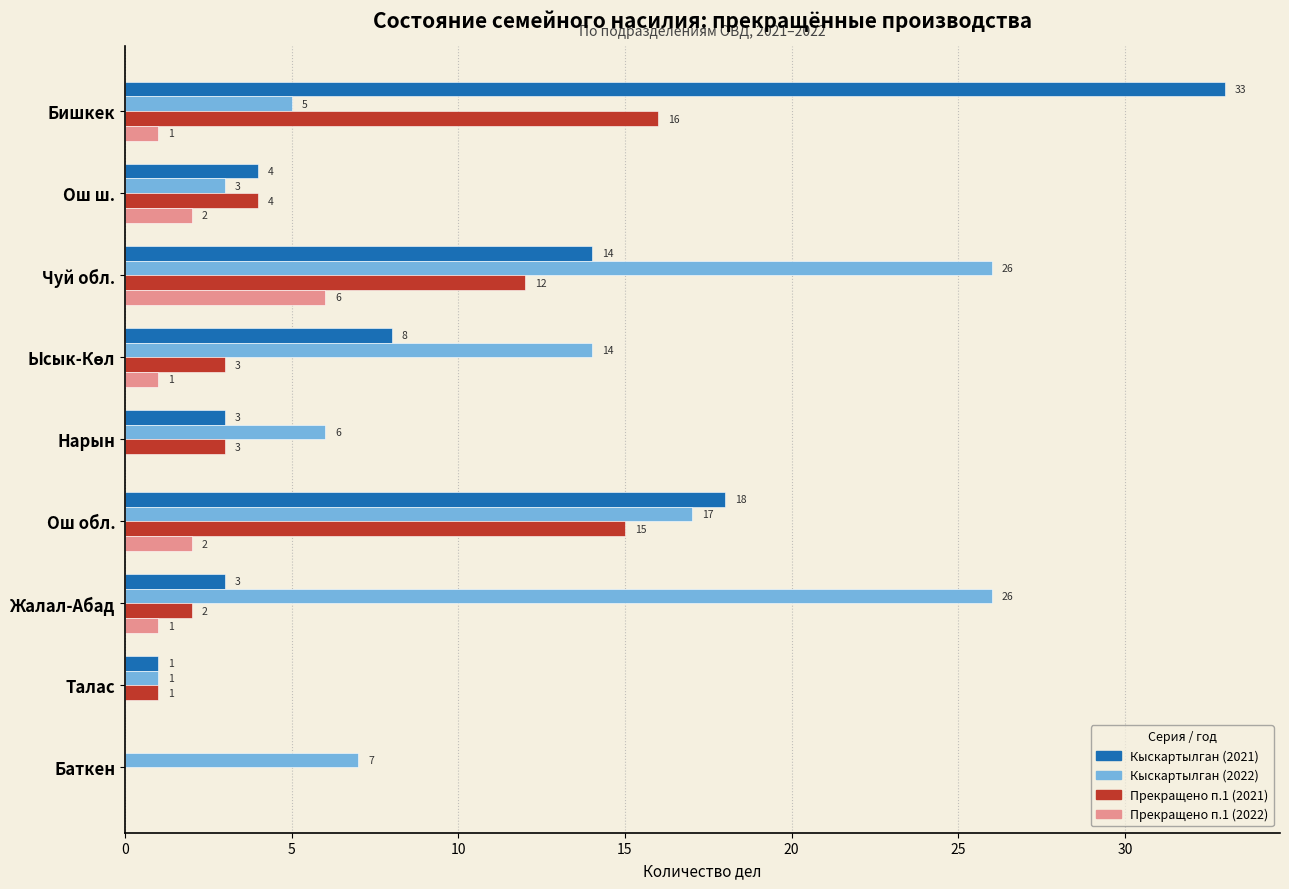

True or false: Прекращено п.1 (2022) has a value of -4 at Нарын.

False